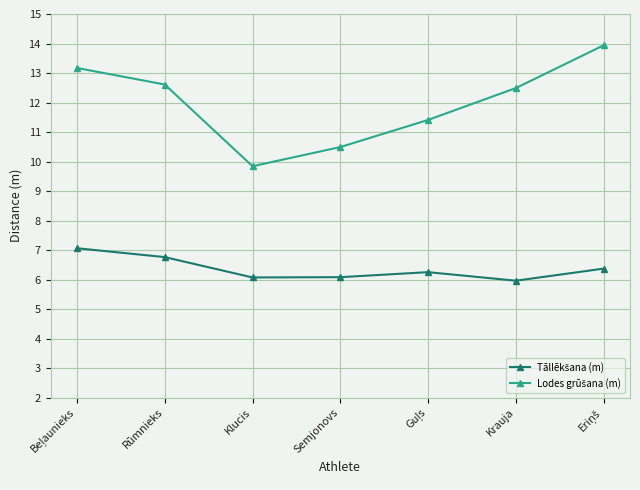

At how many categories does at least one series exceed 9?

7